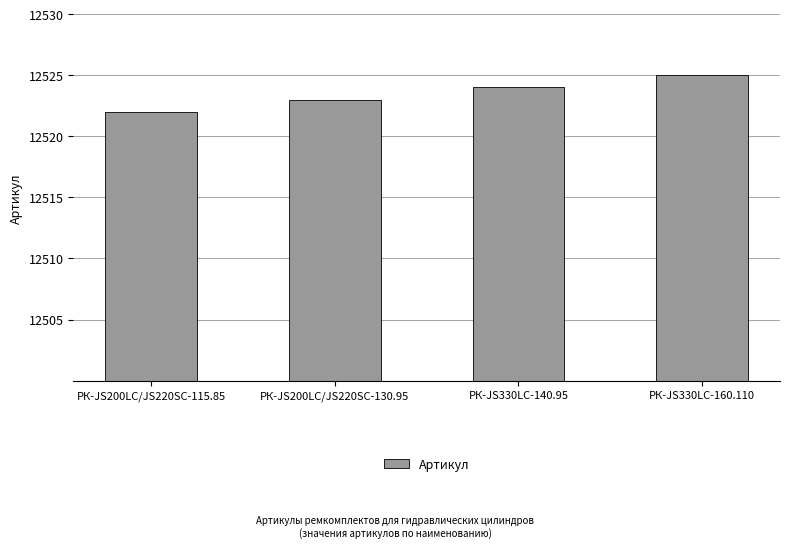

Rank the categories by value from highest to lowest.

РК-JS330LC-160.110, РК-JS330LC-140.95, РК-JS200LC/JS220SC-130.95, РК-JS200LC/JS220SC-115.85